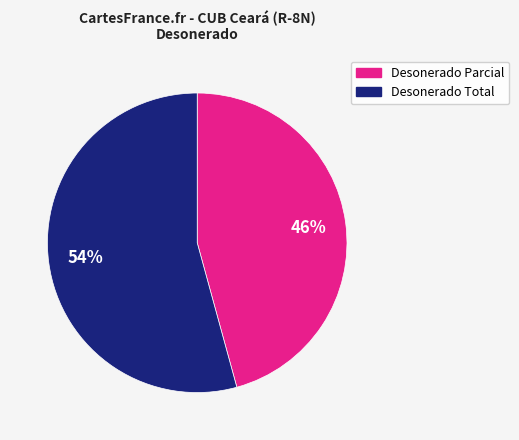

To the nearest percent, what is the average slice percentage?

50%